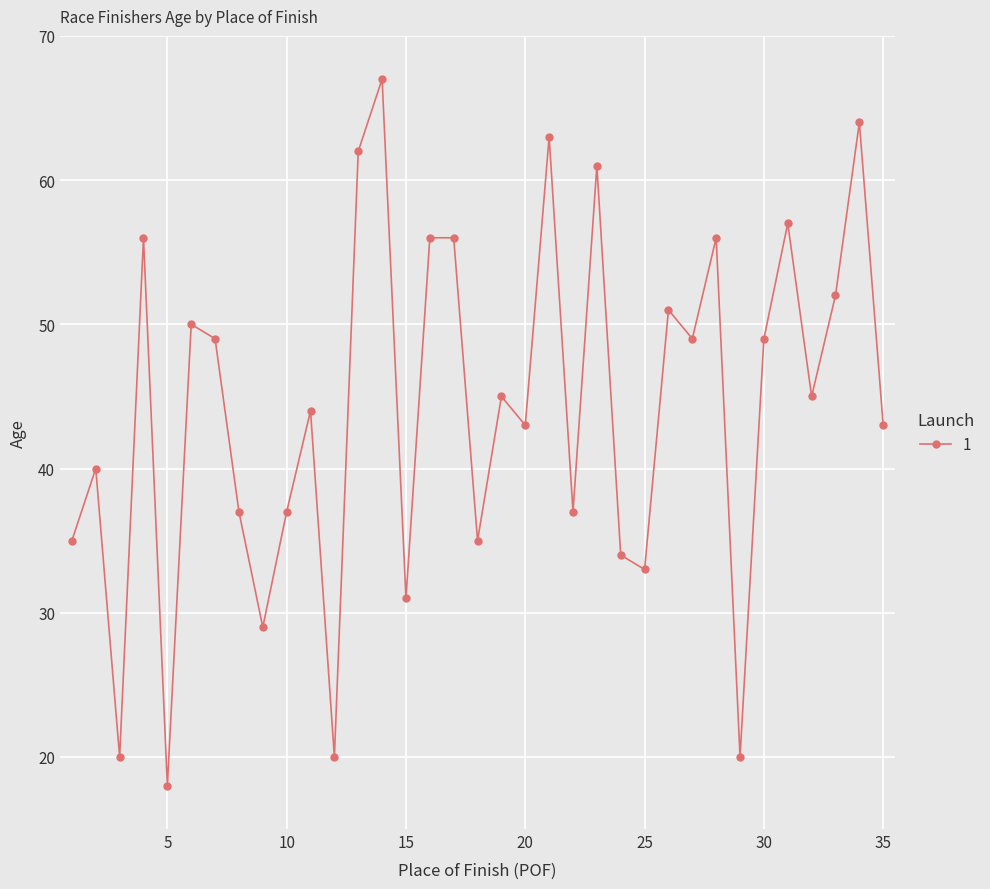

What is the value of the 13th point from the left?

62